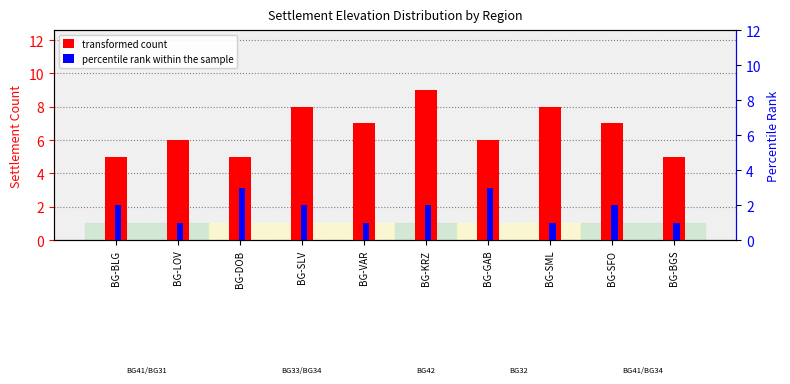

Is the value of transformed count at BG-SML greater than the value of percentile rank within the sample at BG-BLG?

Yes